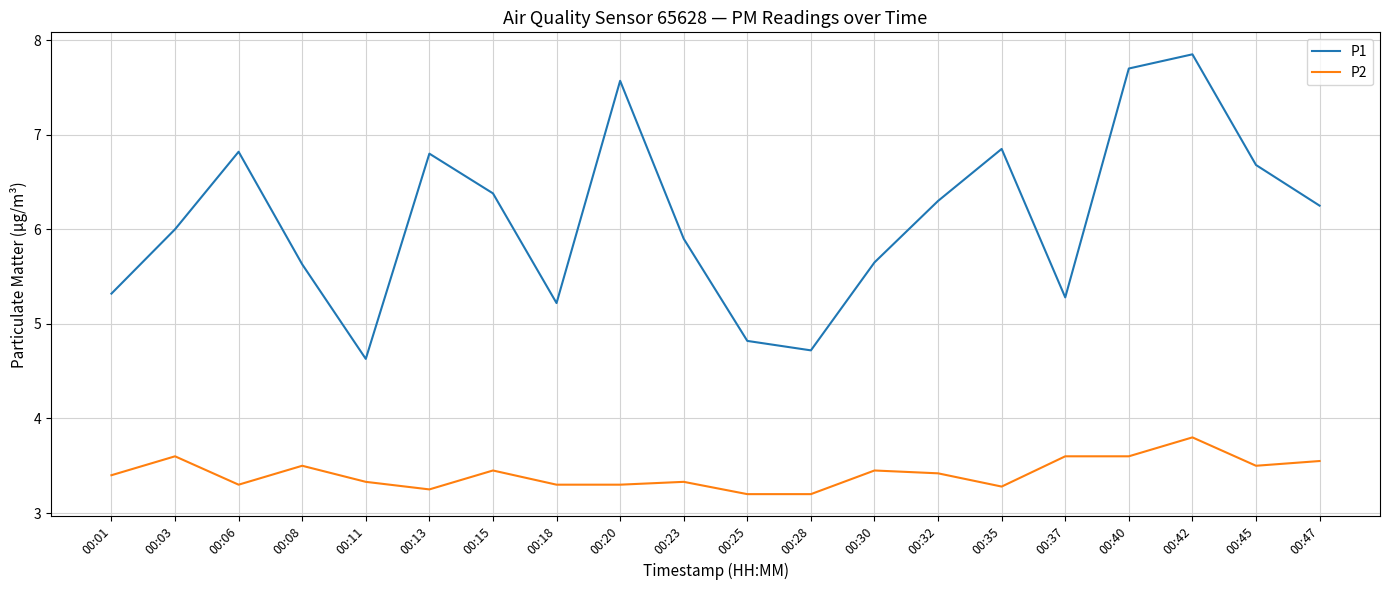

True or false: P2 and P1 cross at least once.

False